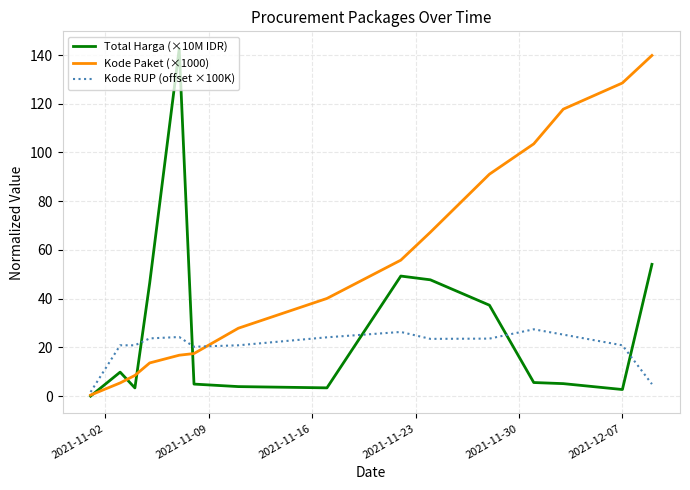

Rank the series by their average value, from highest to lowest.

Kode Paket (×1000), Total Harga (×10M IDR), Kode RUP (offset ×100K)